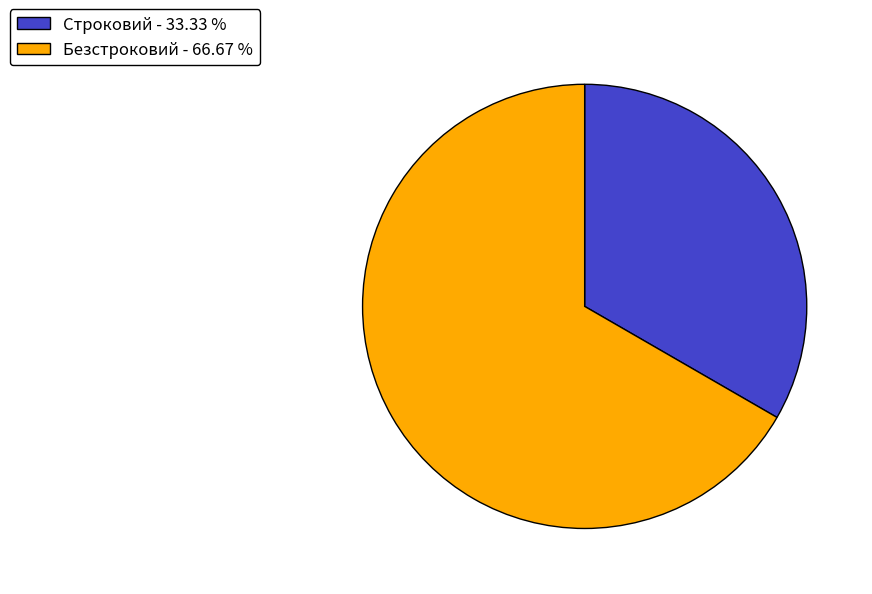

How many slices are in this pie chart?

2